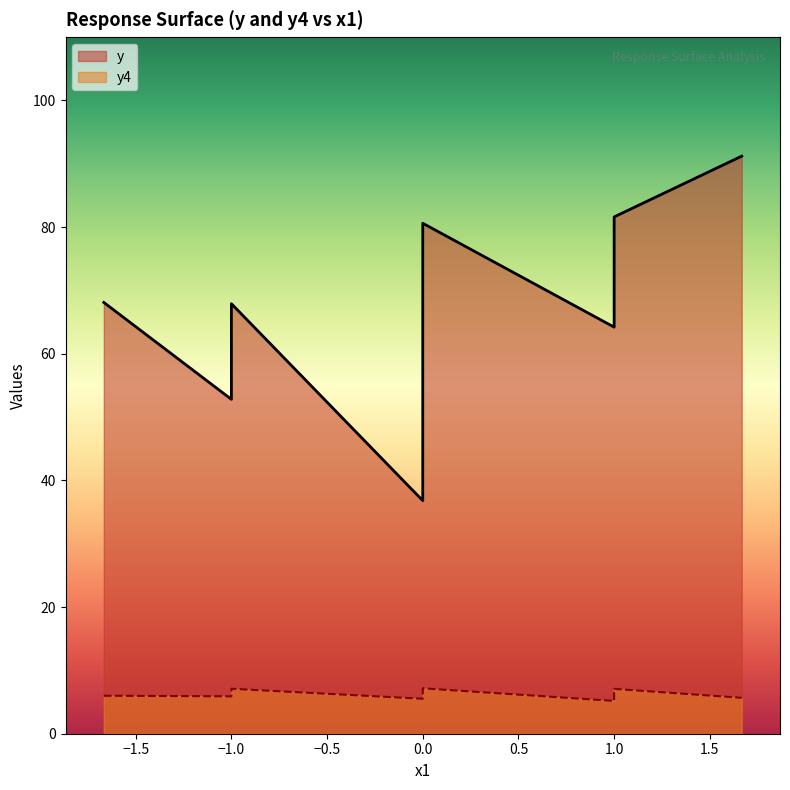

Reading right to left, transcribe all the data shown in this chart.

y: 91.2	79.5	73.8	81.6	64.2	72.3	76.9	75.9	74.6	80.6	36.8	55.4	67.9	52.8	68.1
y4: 5.7	5.7	6.8	5.2	7.1	6.0	6.4	5.9	6.5	5.5	7.2	7.1	5.9	7.0	6.0